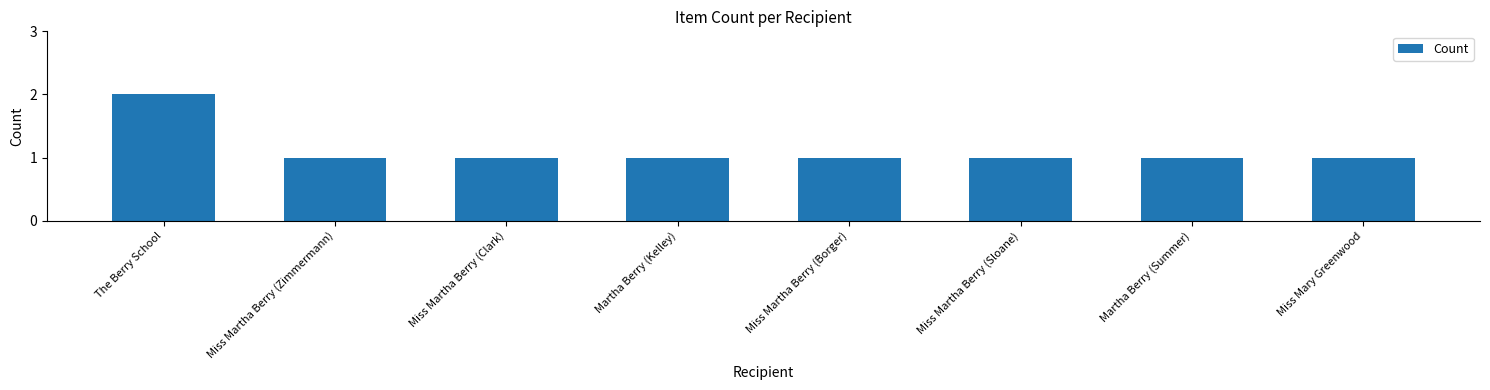

Reading left to right, what are all the values shown in this chart?

2	1	1	1	1	1	1	1